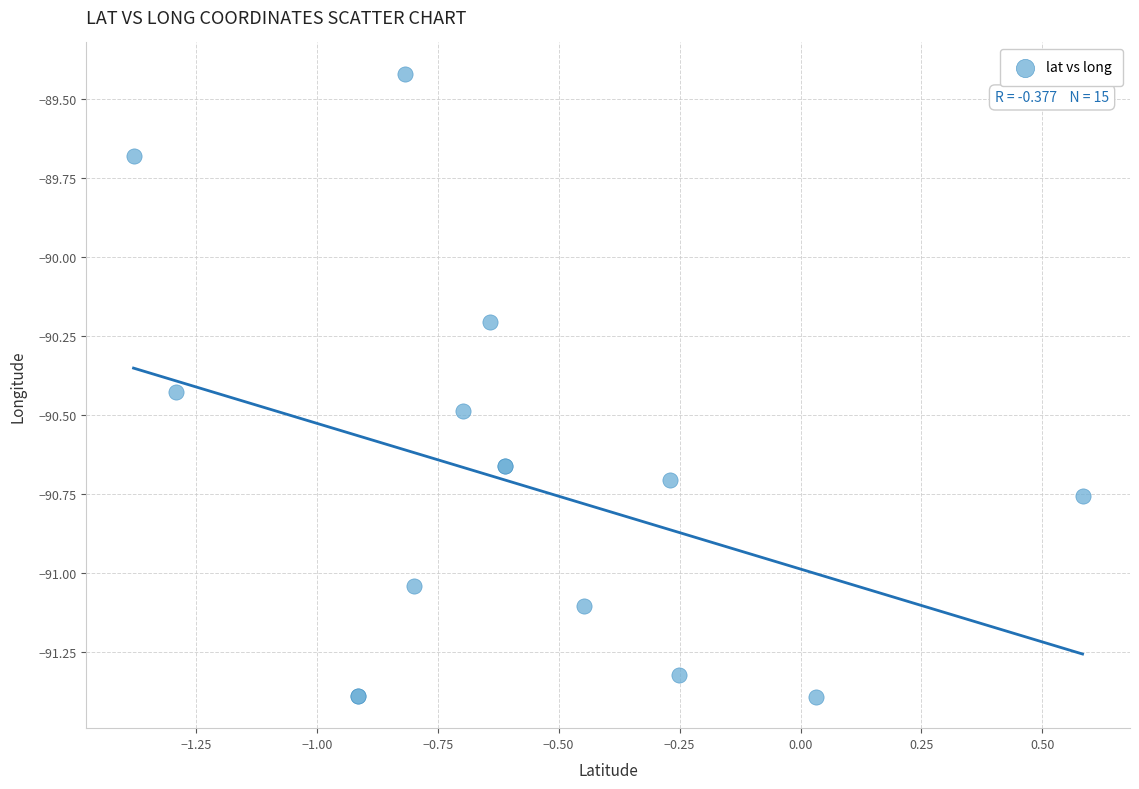

What Y value in the scatter plot is closest to -90?

-90.2